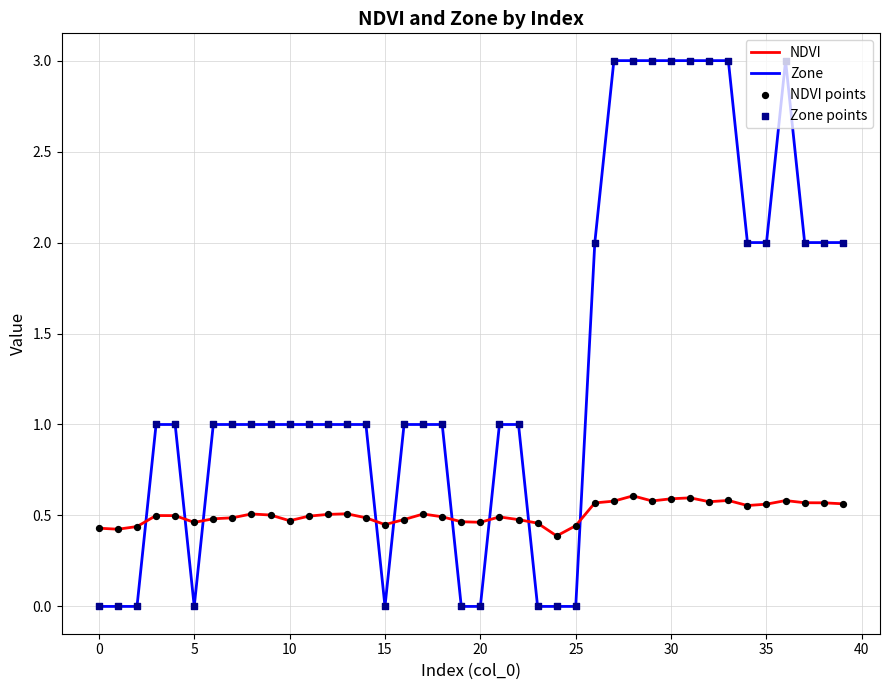

Which series has the largest total across all categories?

Zone